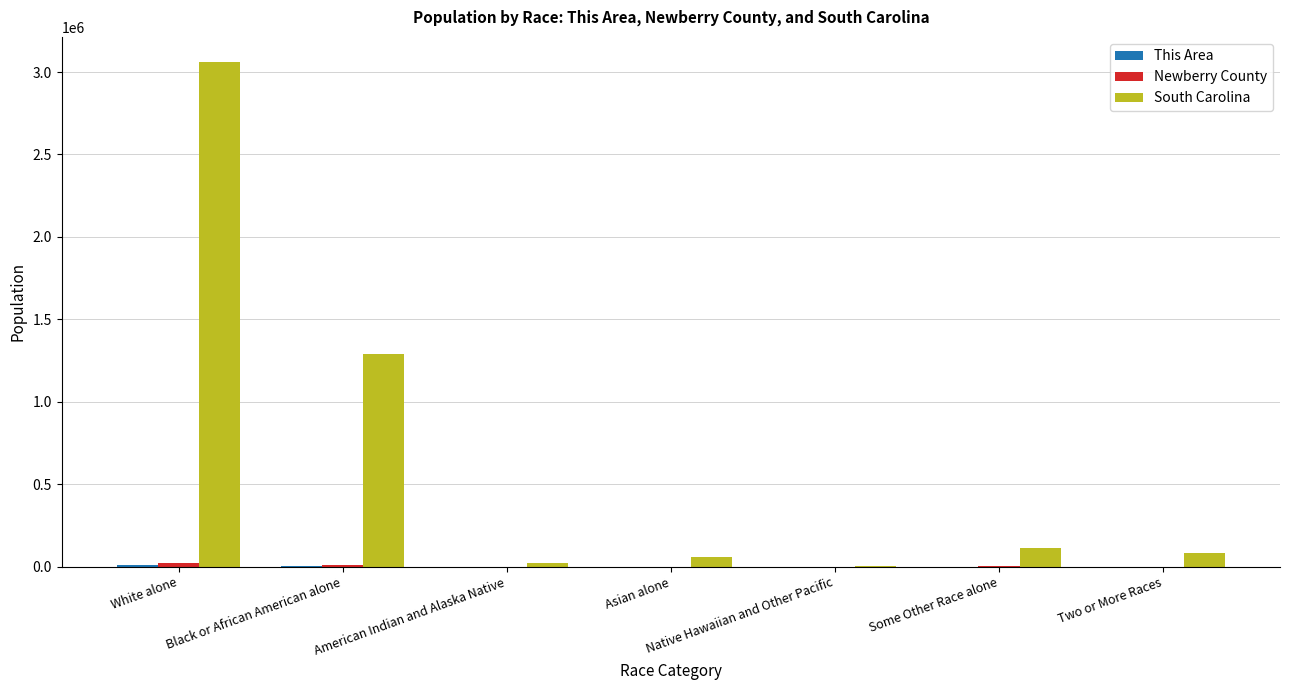

At which category does the chart reach its peak across all series?

White alone